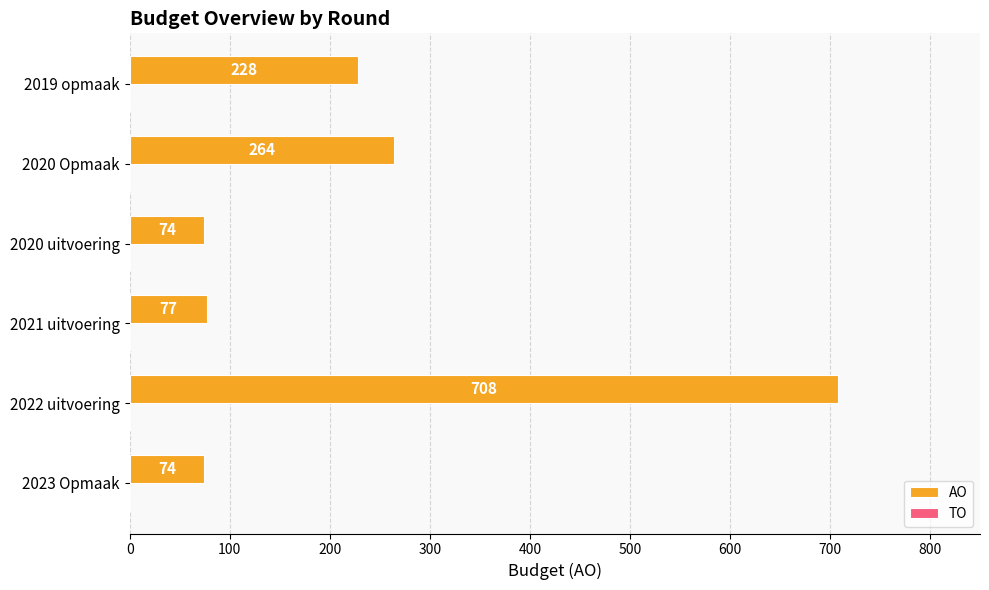

The value at 2021 uitvoering is 77. True or false?

True